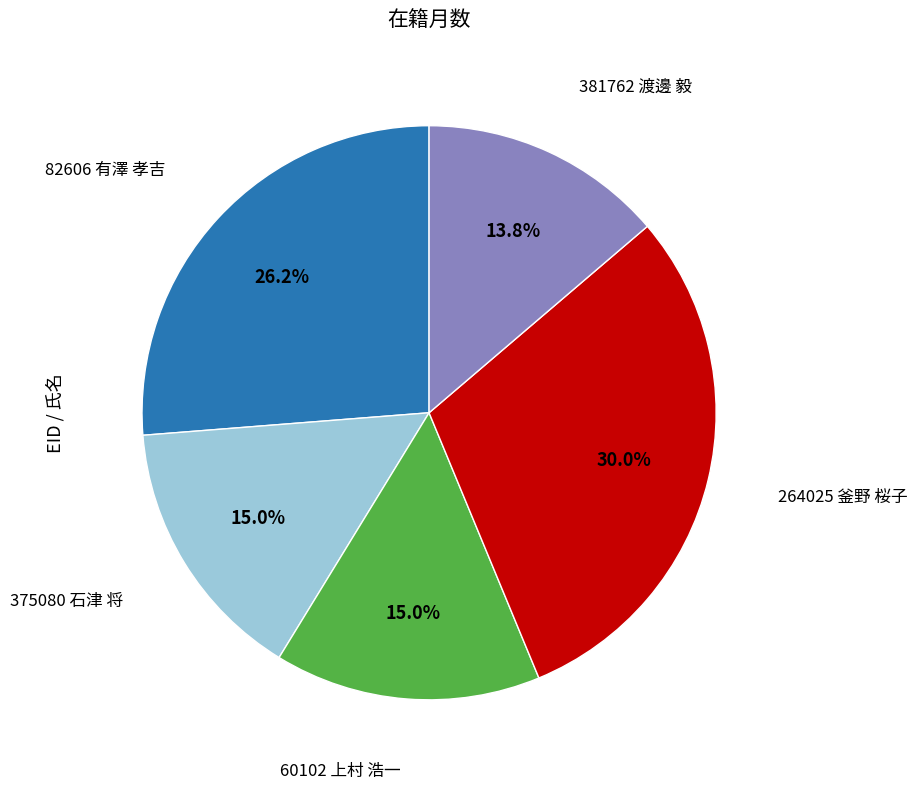

How many slices are in this pie chart?

5